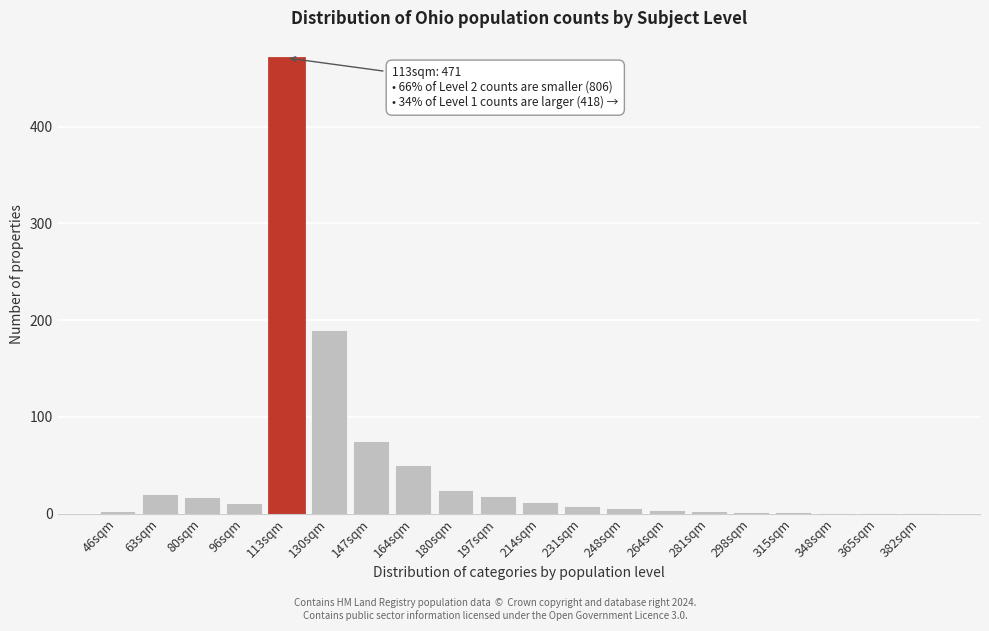

What is the sum of all values?

920